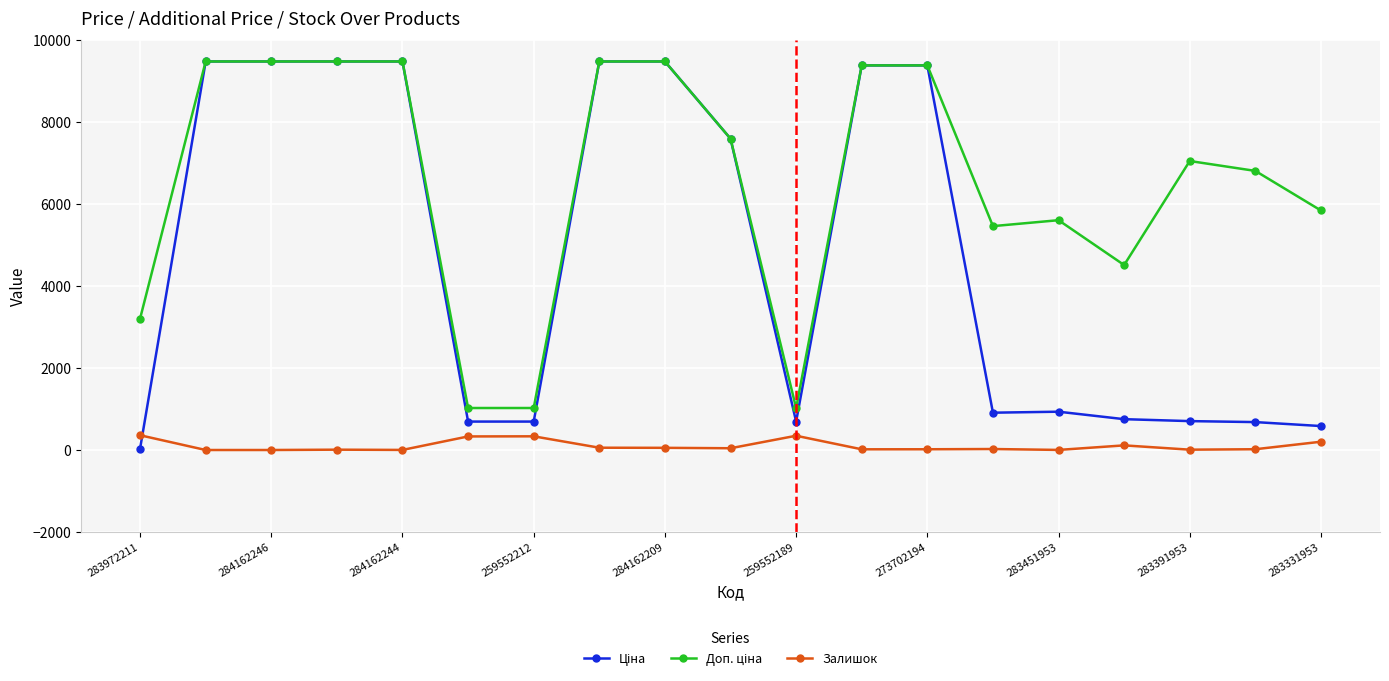

What is the highest value of the Залишок series?

360.0